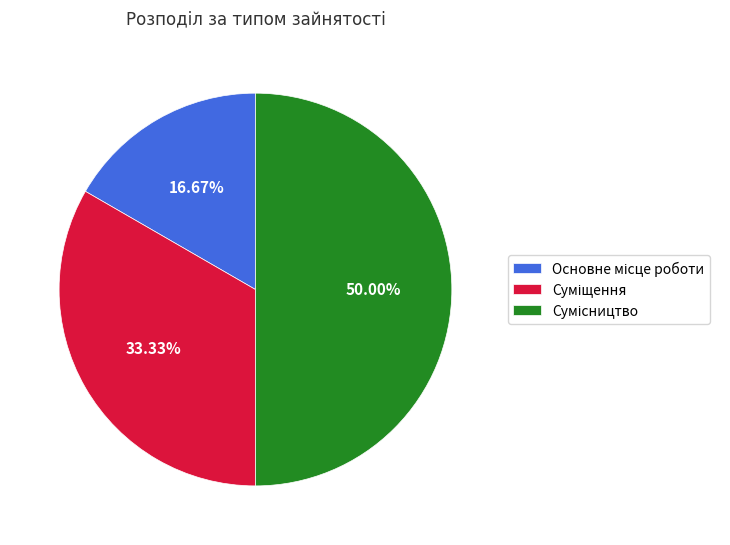

To the nearest percent, what portion does Основне місце роботи represent?

17%